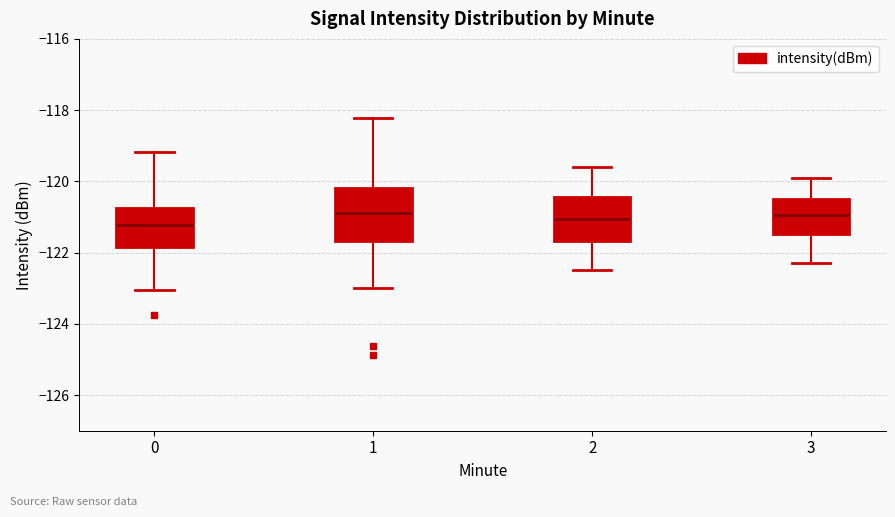

Where does the median line of the box at x = 3 sit on the y-axis? The values are not printed on the chart, so give them approximately, as read against the axis.

-121.0